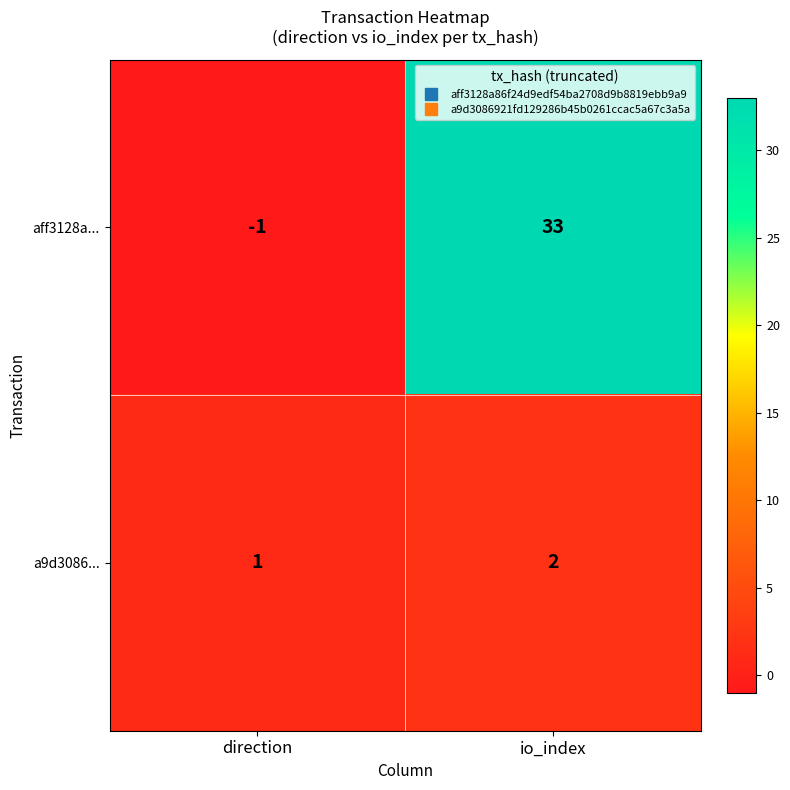

At which label is a9d3086... closest to 1?

direction